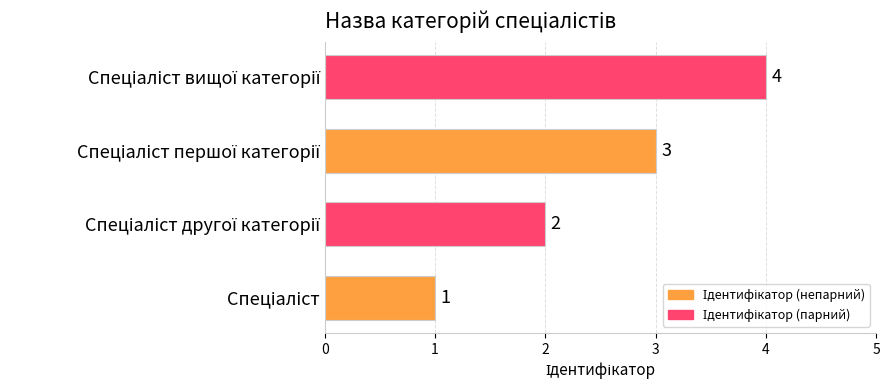

Count the values in the range 2 to 4.

3